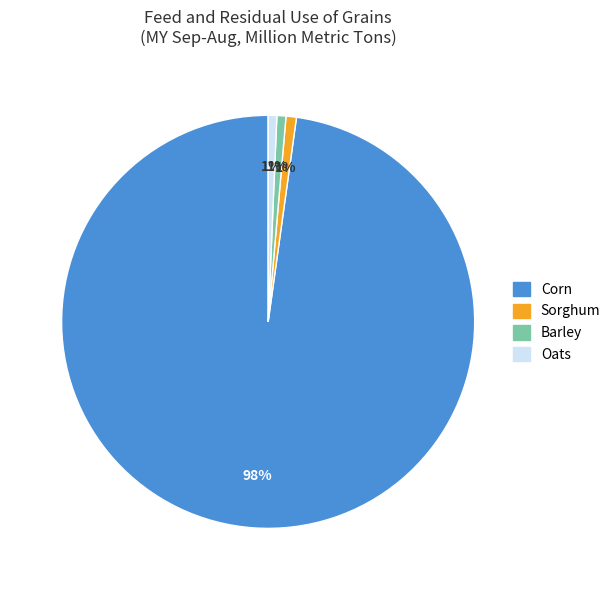

Which slice is the largest?

Corn